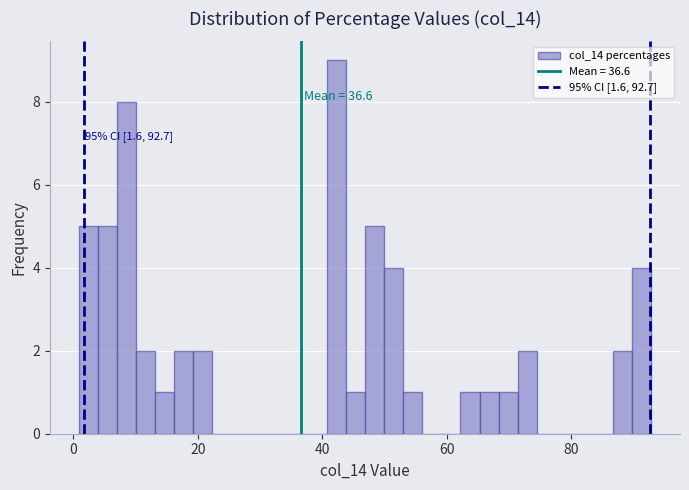

Around what value on the x-axis is the tallest bar? Give the approximate position of its centre, as read against the axis.

42